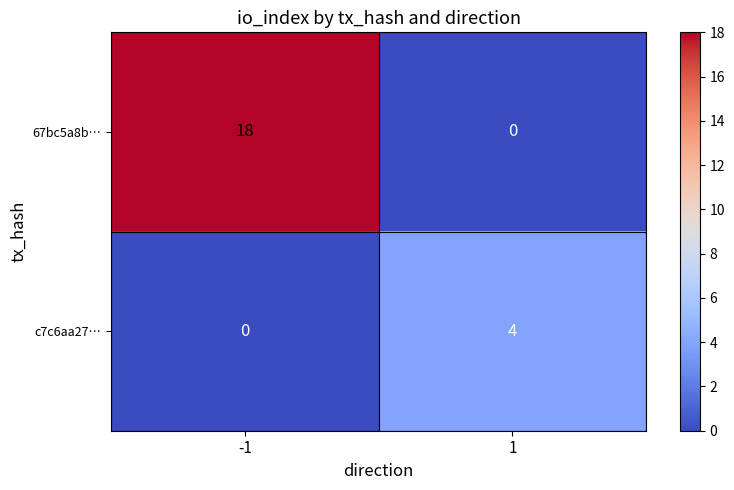

The c7c6aa27… series shows 5 at 1. True or false?

False